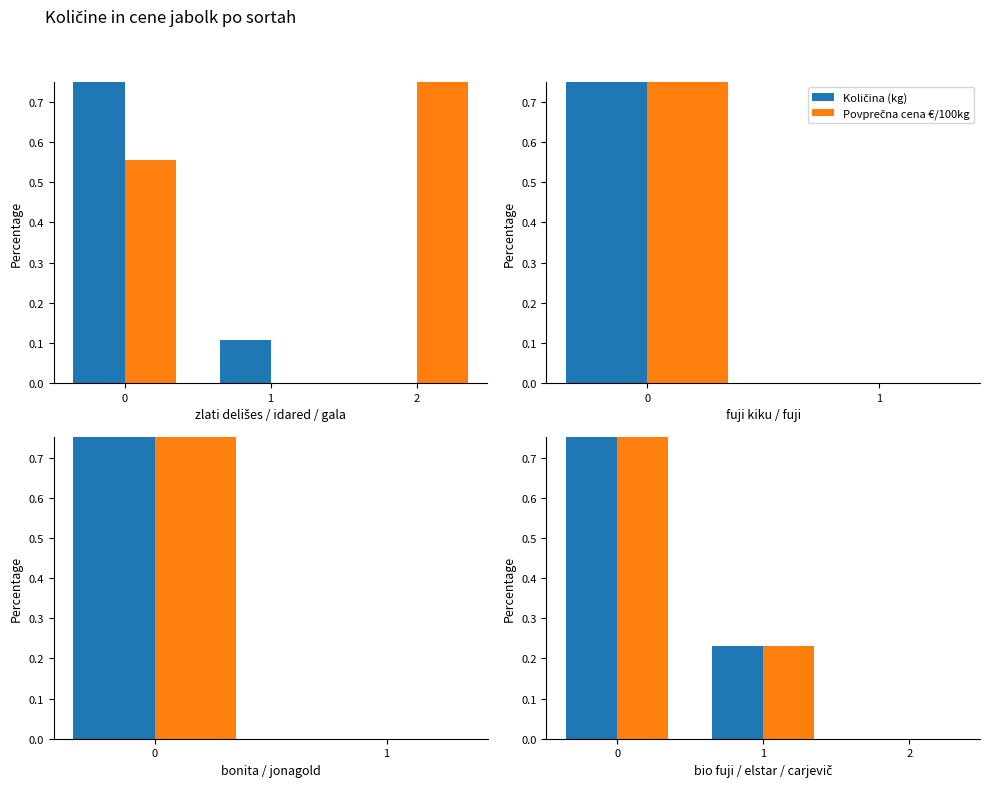

The value of Količina (kg) at 1 is 0.1. True or false?

False